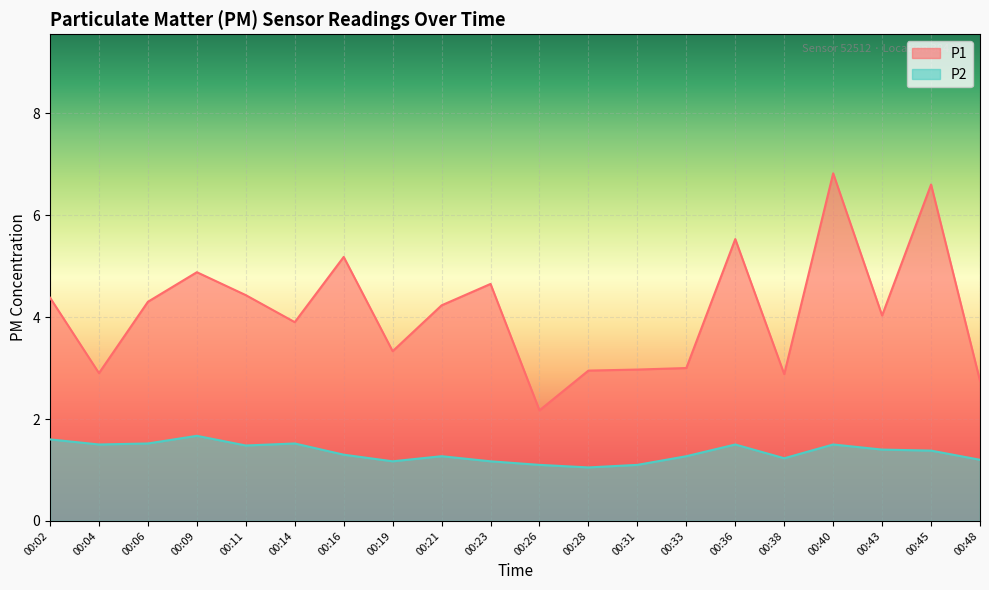

The value of P2 at 00:43 is 1.4. True or false?

True